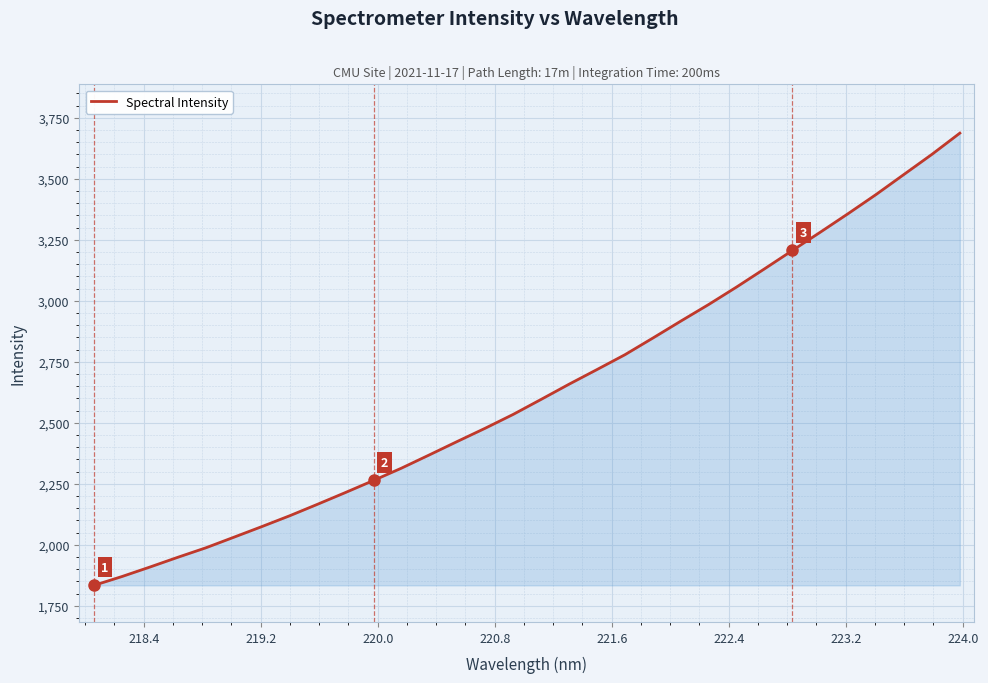

What is the greatest value displayed?

3687.5